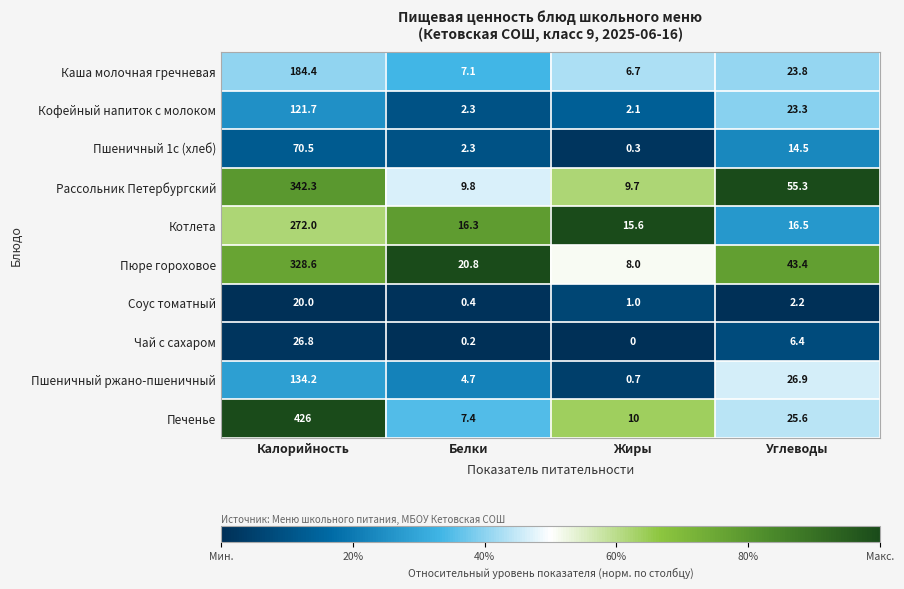

The value of Каша молочная гречневая at Углеводы is 23.8. True or false?

True